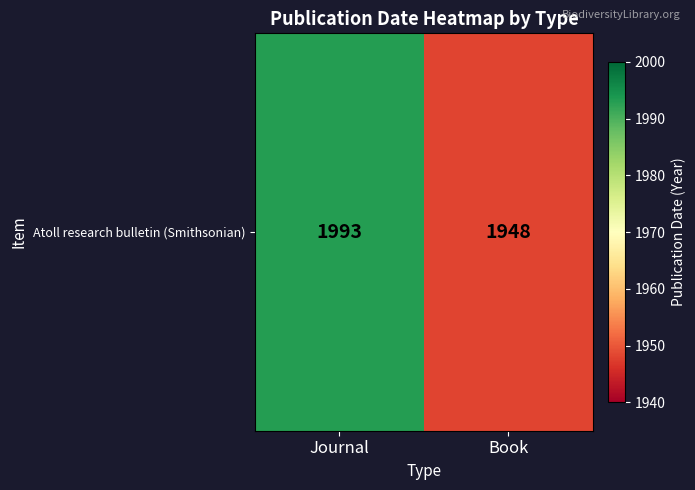

What is the approximate value at Journal?

1993